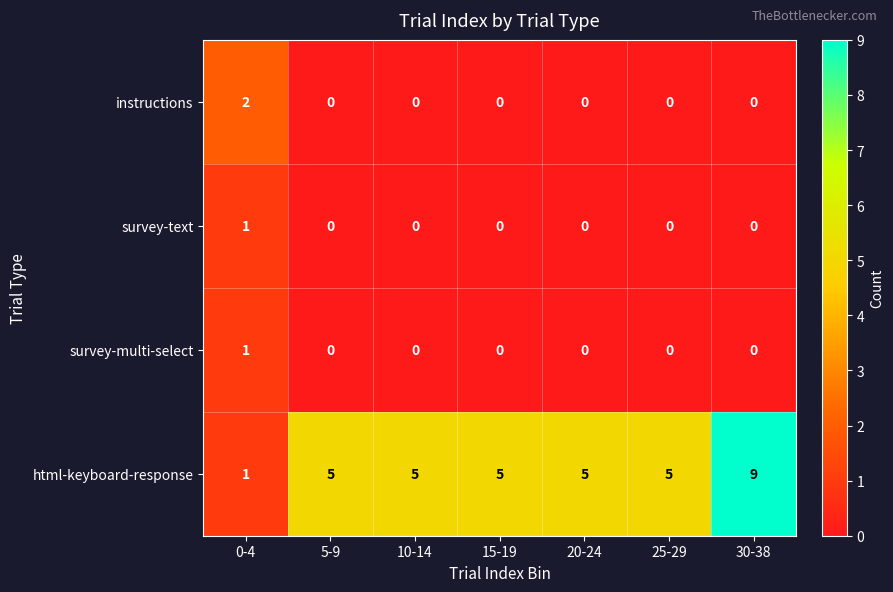

The survey-multi-select series shows 0 at 0-4. True or false?

False